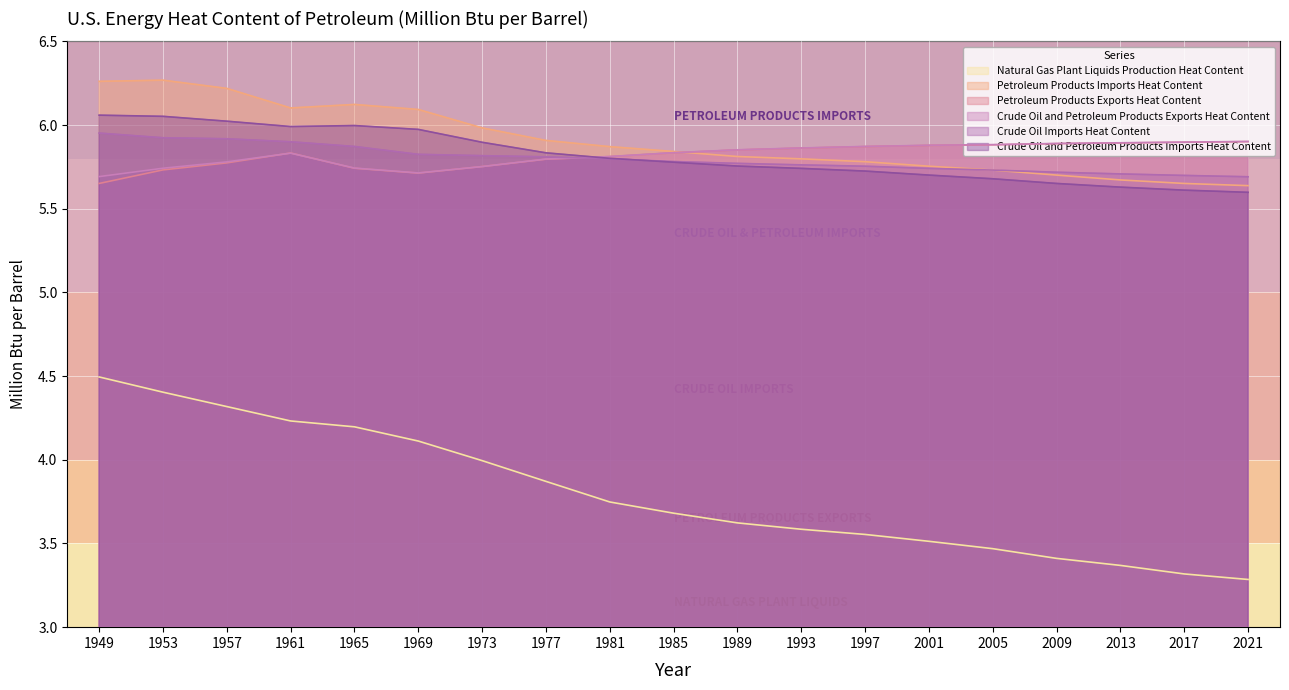

Reading left to right, list all the values displayed in this chart.

Natural Gas Plant Liquids Production Heat Content: 1949=4.5	1953=4.4	1957=4.3	1961=4.2	1965=4.2	1969=4.1	1973=4.0	1977=3.9	1981=3.7	1985=3.7	1989=3.6	1993=3.6	1997=3.6	2001=3.5	2005=3.5	2009=3.4	2013=3.4	2017=3.3	2021=3.3
Petroleum Products Imports Heat Content: 1949=6.3	1953=6.3	1957=6.2	1961=6.1	1965=6.1	1969=6.1	1973=6.0	1977=5.9	1981=5.9	1985=5.8	1989=5.8	1993=5.8	1997=5.8	2001=5.8	2005=5.7	2009=5.7	2013=5.7	2017=5.7	2021=5.6
Petroleum Products Exports Heat Content: 1949=5.7	1953=5.7	1957=5.8	1961=5.8	1965=5.7	1969=5.7	1973=5.8	1977=5.8	1981=5.8	1985=5.8	1989=5.9	1993=5.9	1997=5.9	2001=5.9	2005=5.9	2009=5.9	2013=5.9	2017=5.9	2021=5.9
Crude Oil and Petroleum Products Exports Heat Content: 1949=5.7	1953=5.7	1957=5.8	1961=5.8	1965=5.7	1969=5.7	1973=5.8	1977=5.8	1981=5.8	1985=5.8	1989=5.9	1993=5.9	1997=5.9	2001=5.9	2005=5.9	2009=5.9	2013=5.9	2017=5.9	2021=5.9
Crude Oil Imports Heat Content: 1949=6.0	1953=5.9	1957=5.9	1961=5.9	1965=5.9	1969=5.8	1973=5.8	1977=5.8	1981=5.8	1985=5.8	1989=5.8	1993=5.8	1997=5.8	2001=5.7	2005=5.7	2009=5.7	2013=5.7	2017=5.7	2021=5.7
Crude Oil and Petroleum Products Imports Heat Content: 1949=6.1	1953=6.1	1957=6.0	1961=6.0	1965=6.0	1969=6.0	1973=5.9	1977=5.8	1981=5.8	1985=5.8	1989=5.8	1993=5.7	1997=5.7	2001=5.7	2005=5.7	2009=5.7	2013=5.6	2017=5.6	2021=5.6